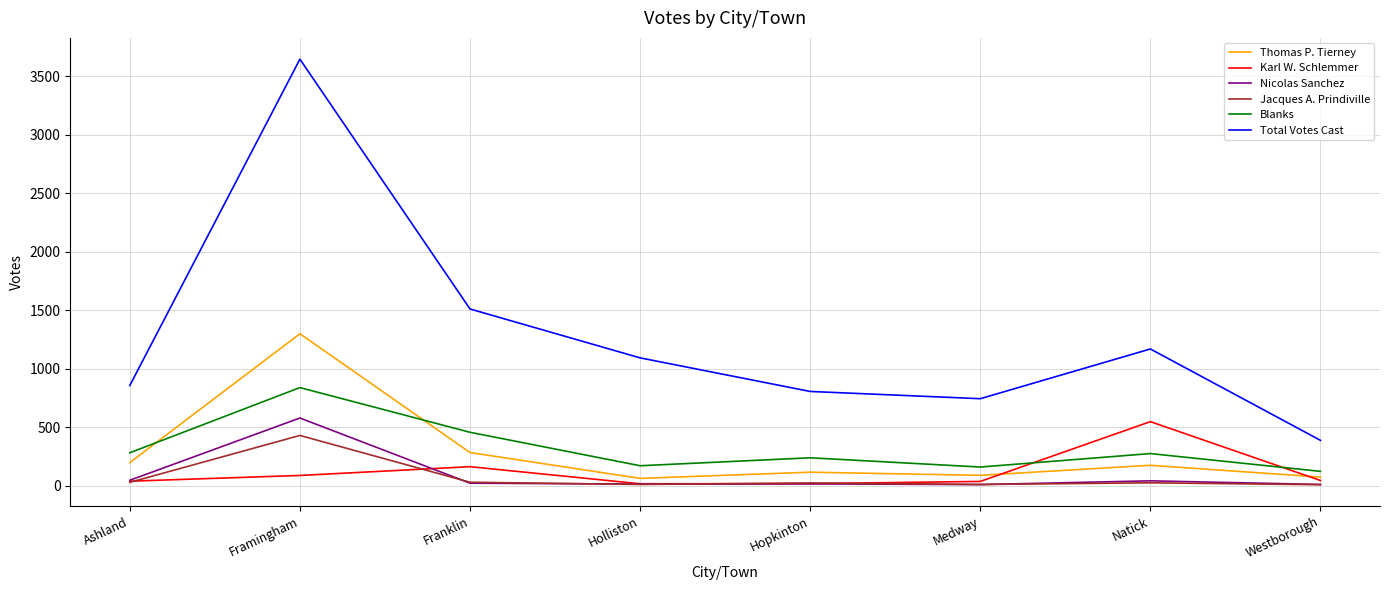

What is the sum of all Nicolas Sanchez values?

741